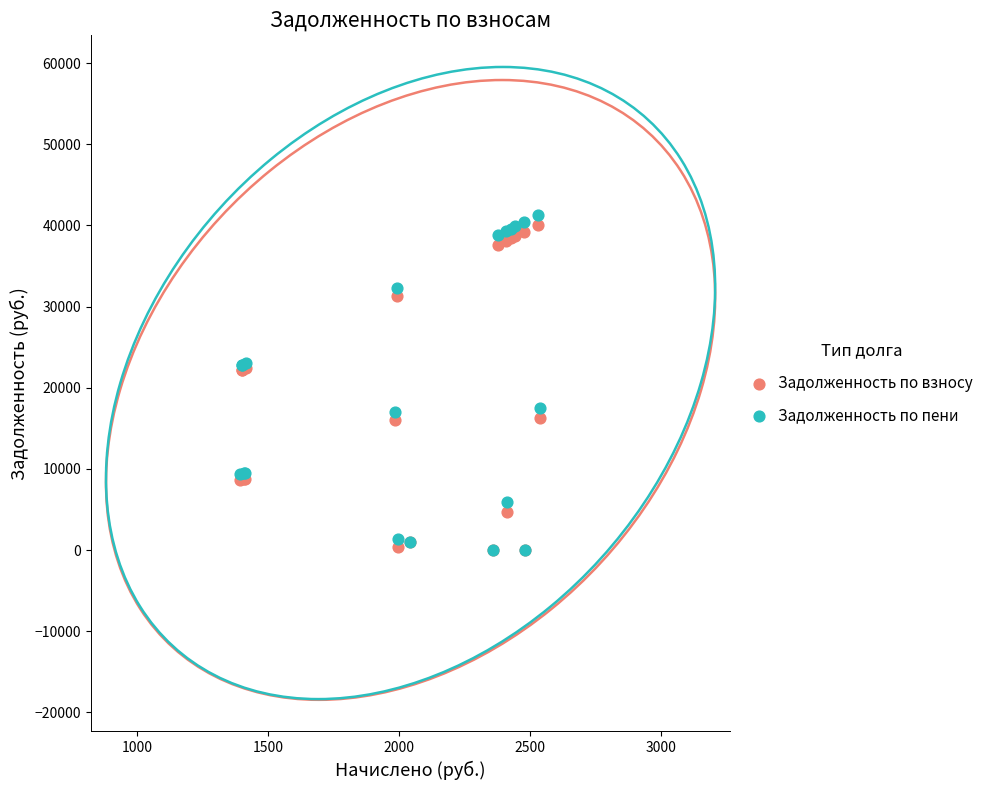

What are all the series names shown in the legend?

Задолженность по взносу, Задолженность по пени